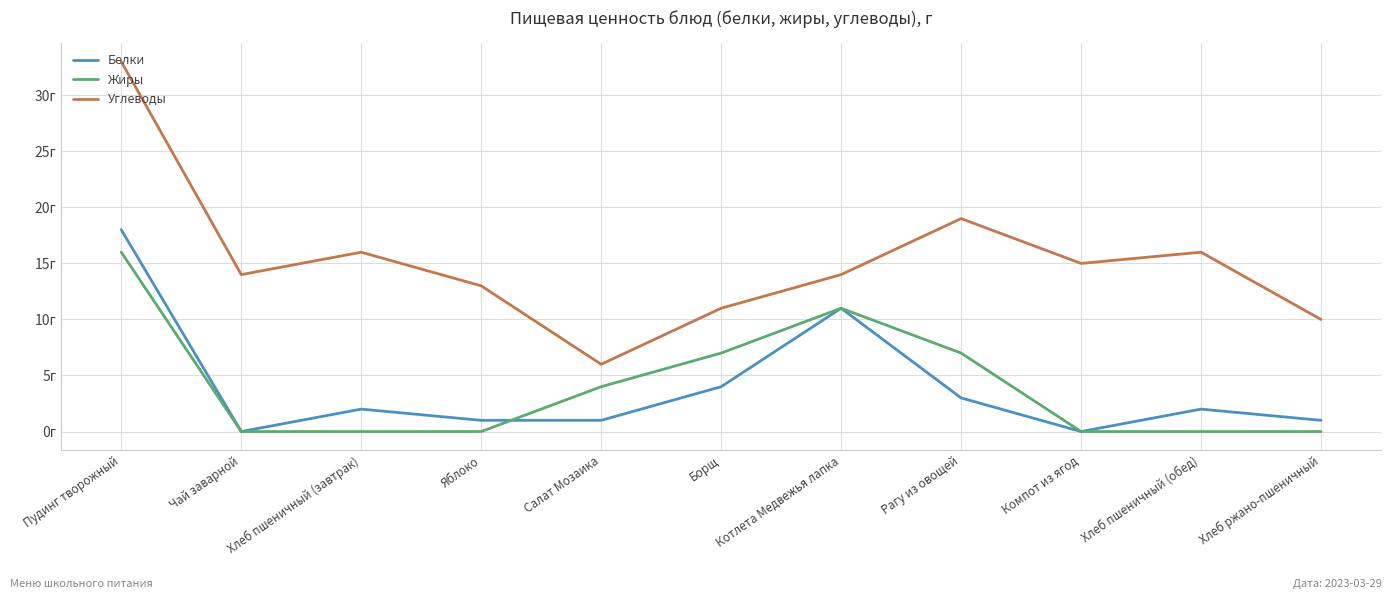

True or false: Углеводы and Жиры cross at least once.

False